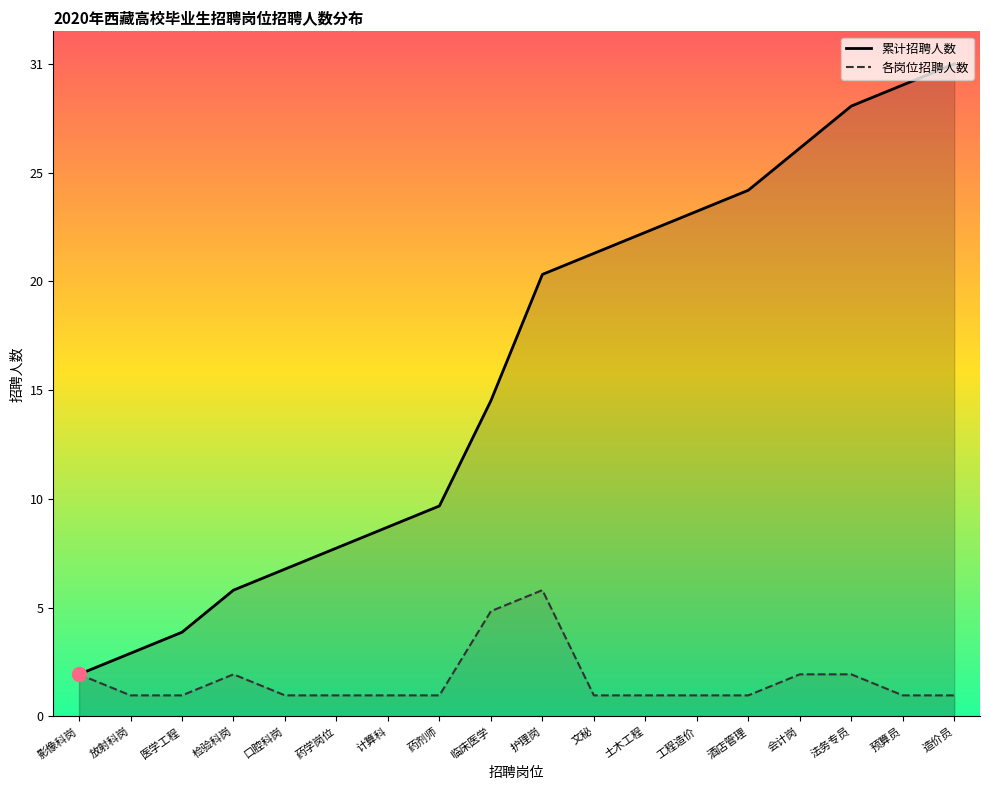

What is the sum of all 累计招聘人数 values?

296